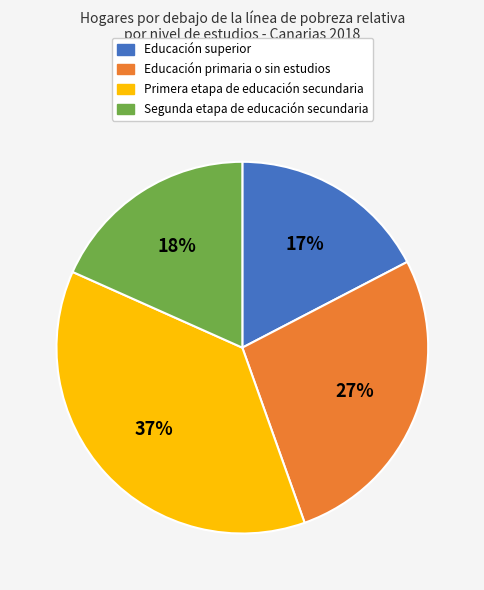

To the nearest percent, what is the average slice percentage?

25%